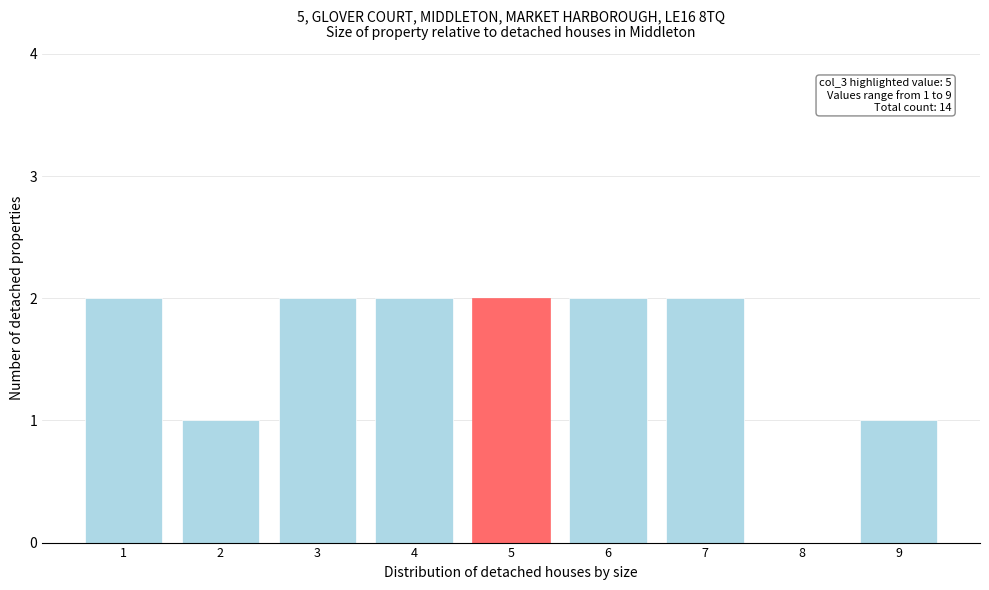

Reading right to left, list all the values displayed in this chart.

9=1	8=0	7=2	6=2	5=2	4=2	3=2	2=1	1=2